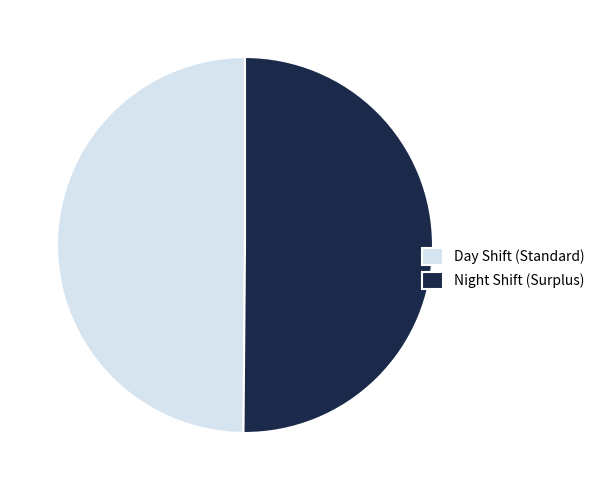

Is it true that Night Shift (Surplus) is 57% of the pie?

False